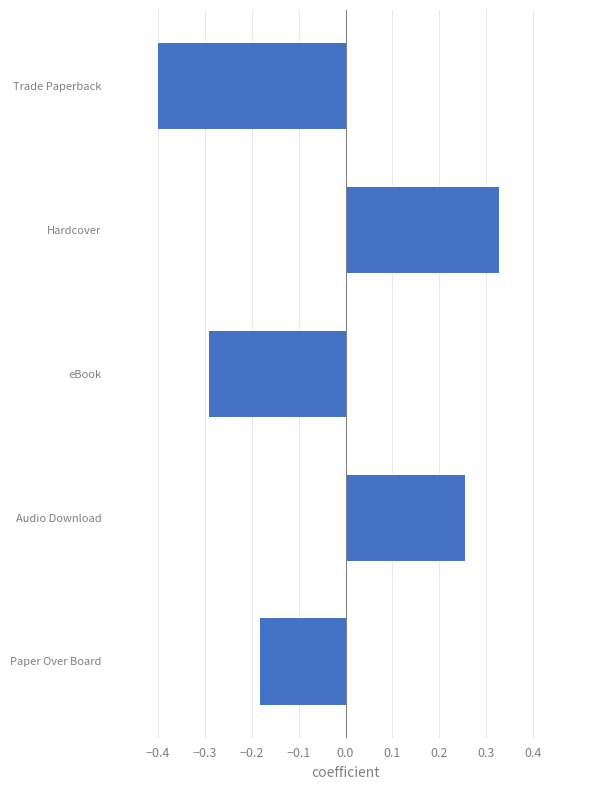

What is the minimum value shown in the chart?

-0.4